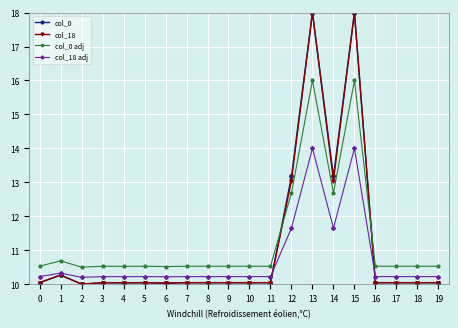

What is the maximum value shown in the chart?

18.0